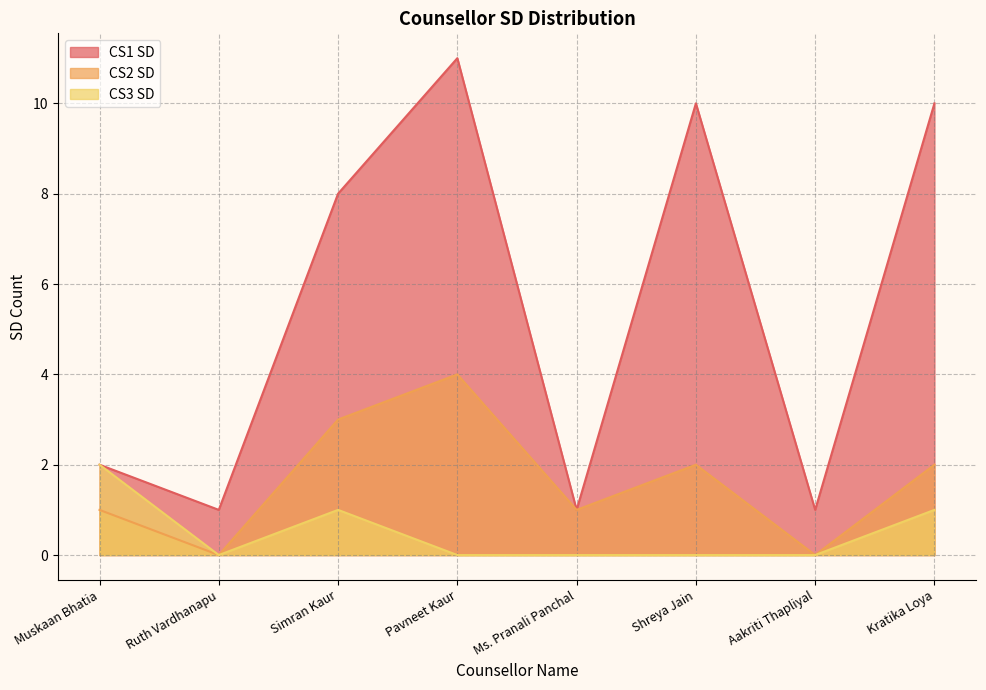

True or false: CS3 SD has more than 1 points higher than both neighbors.

False